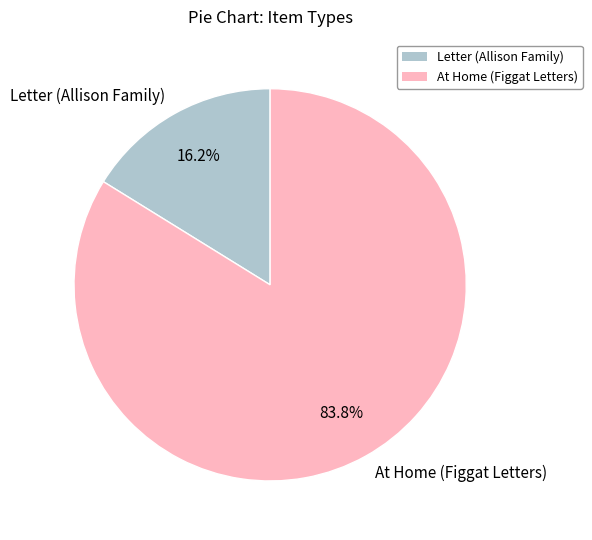

Between Letter (Allison Family) and At Home (Figgat Letters), which is larger?

At Home (Figgat Letters)